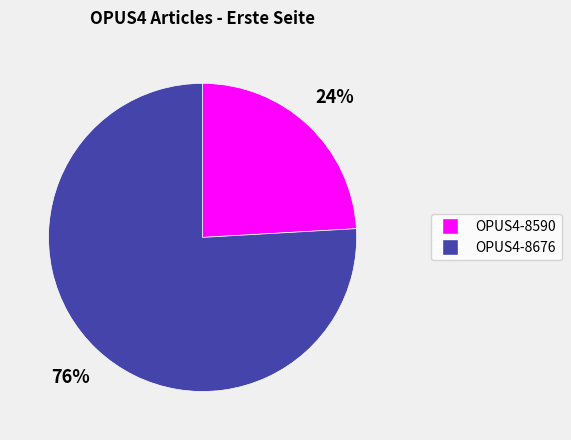

To the nearest percent, what is the average slice percentage?

50%